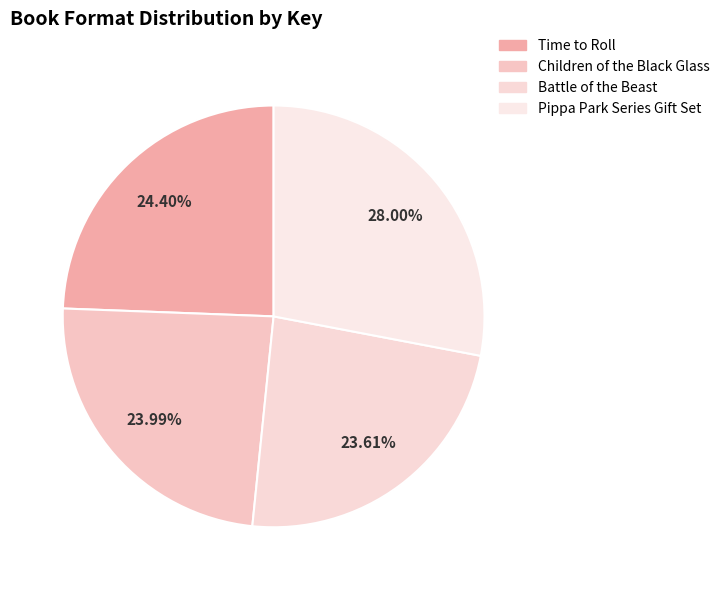

What percentage do Children of the Black Glass and Battle of the Beast together represent?

47.6%